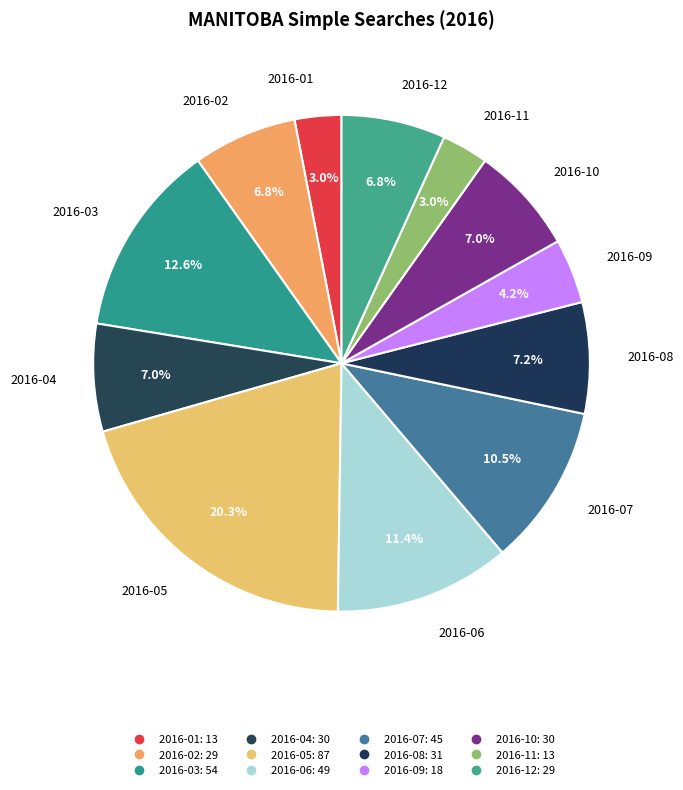

Rank the categories by value from lowest to highest.

2016-01, 2016-11, 2016-09, 2016-02, 2016-12, 2016-04, 2016-10, 2016-08, 2016-07, 2016-06, 2016-03, 2016-05